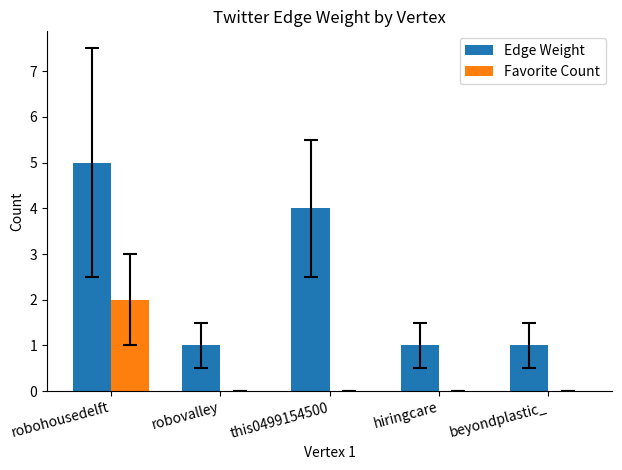

Which series changed the most between robohousedelft and robovalley?

Edge Weight